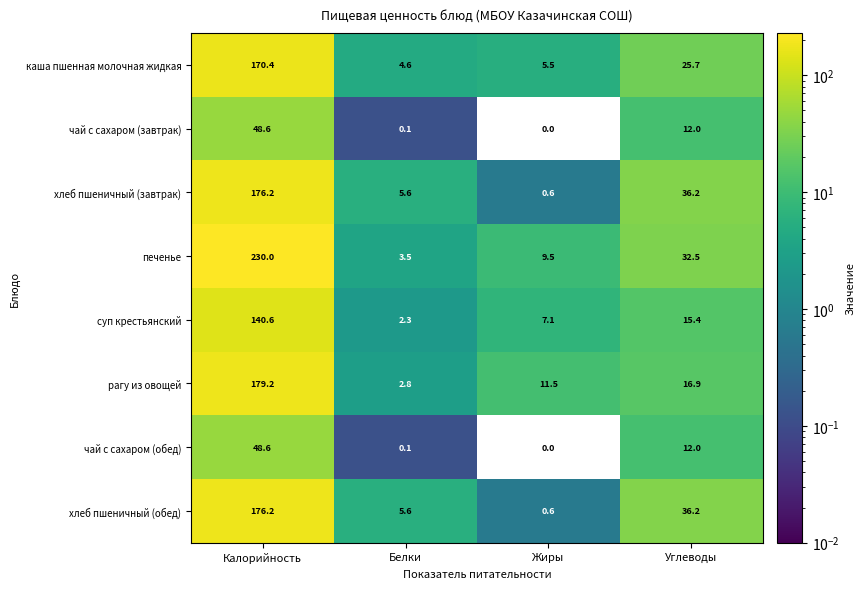

At which label does рагу из овощей reach its minimum?

Белки